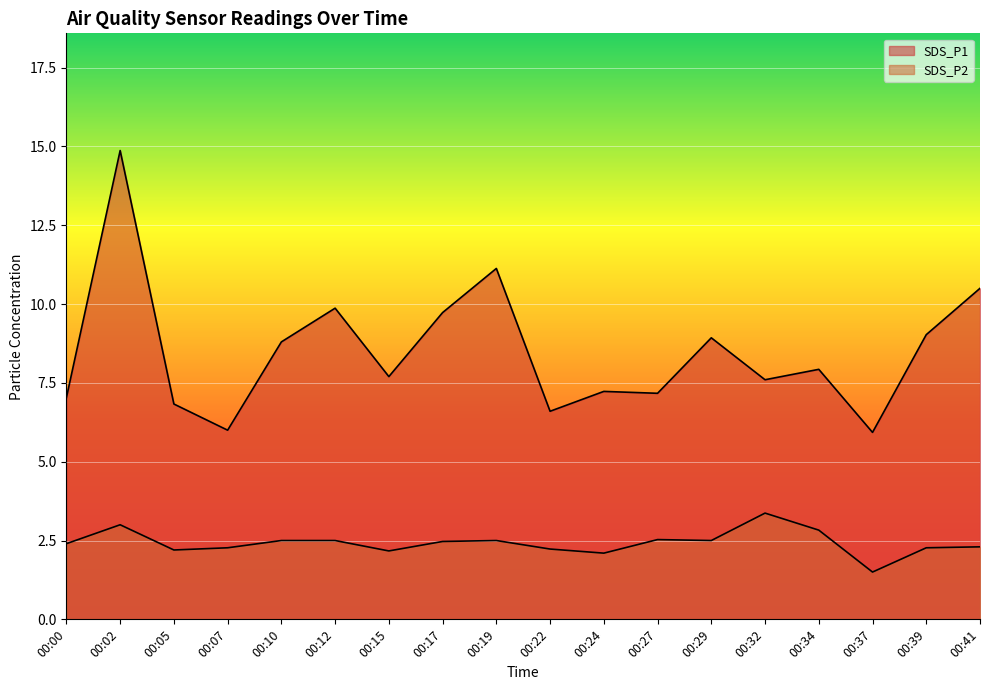

At which label does SDS_P2 reach its peak?

00:32